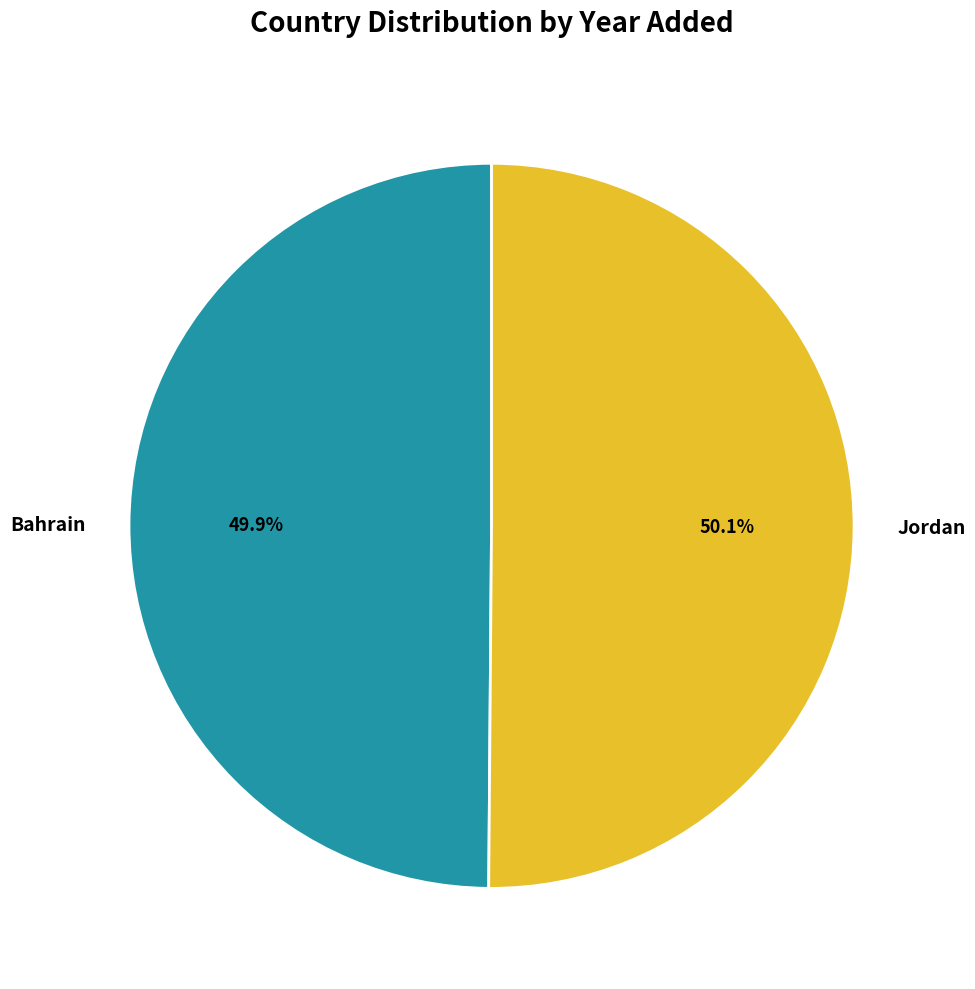

Is there any slice that represents more than half of the pie?

Yes